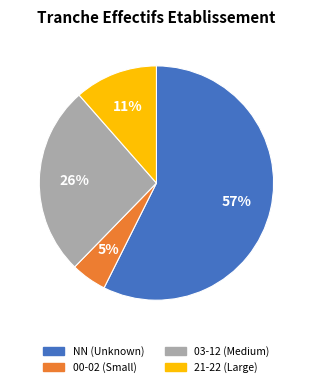

To the nearest percent, what is the average slice percentage?

25%